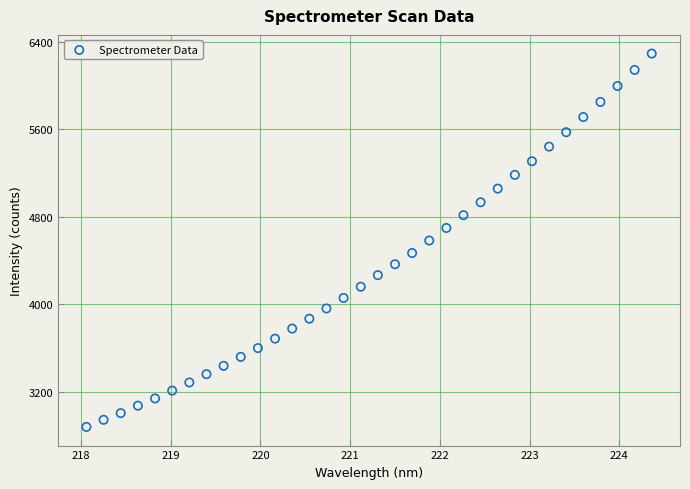

What is the range of X values (max minus min)?

6.3